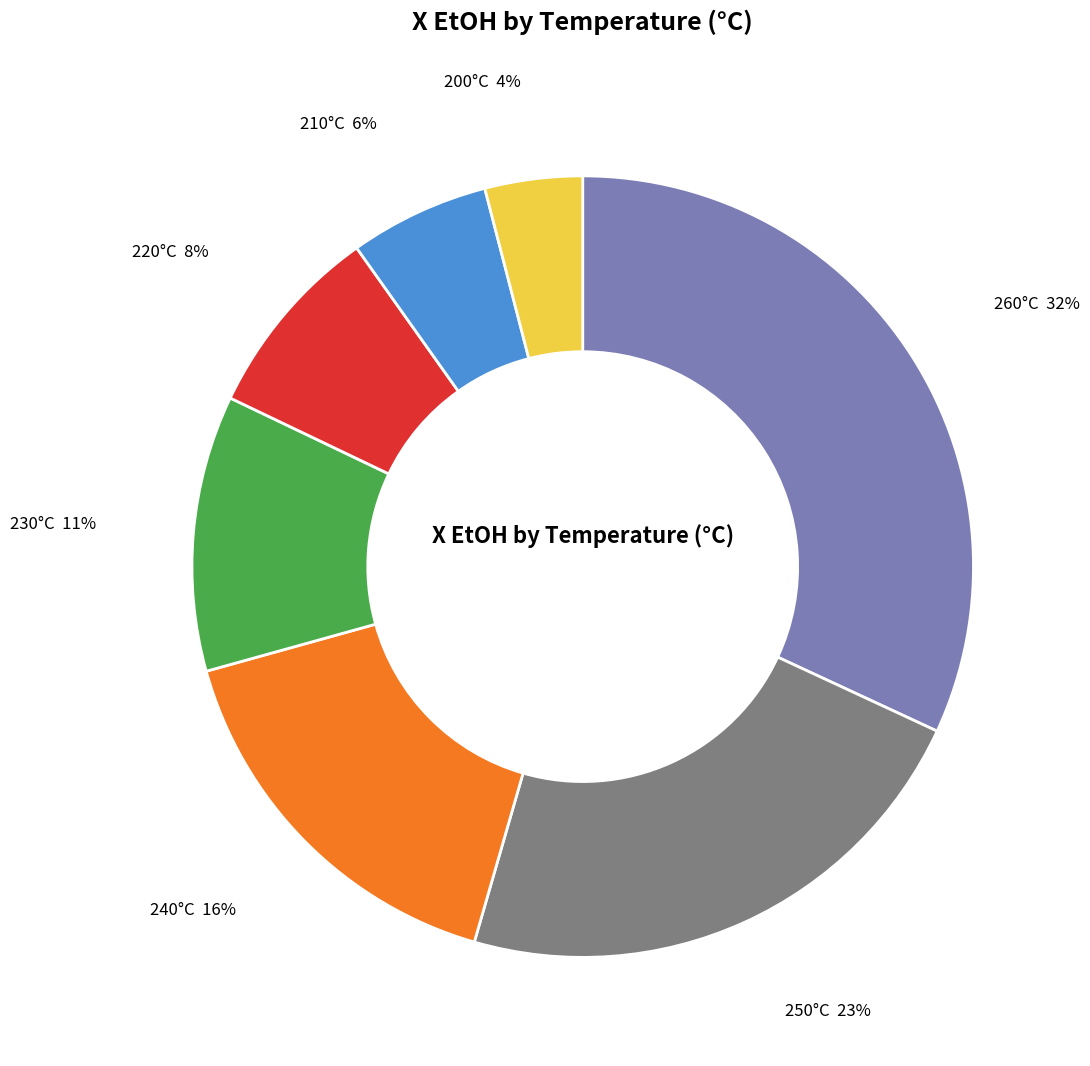

Is there any slice that represents more than half of the pie?

No